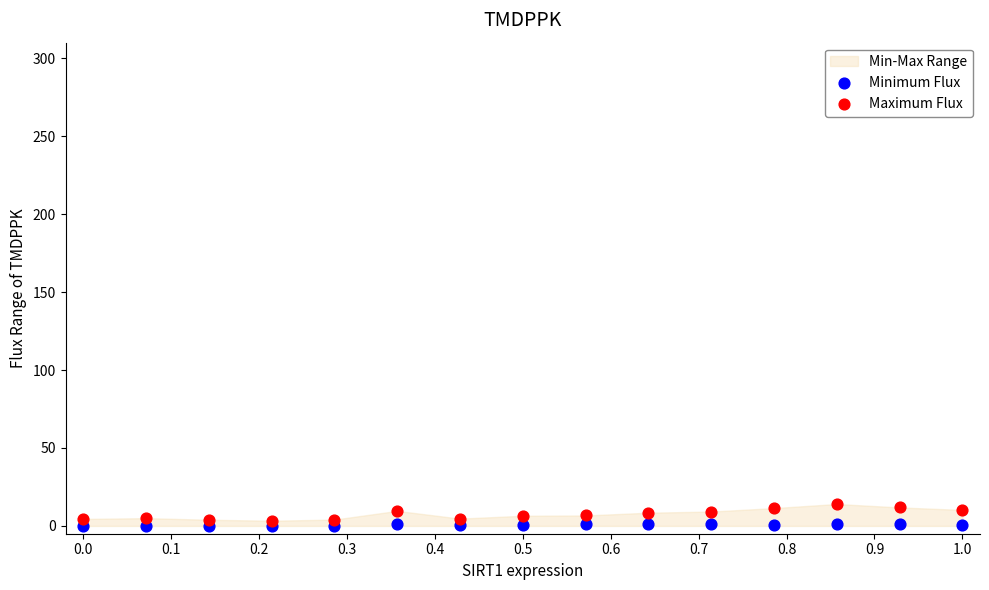

Across all data points, what is the range of X values (max minus min)?

1.0